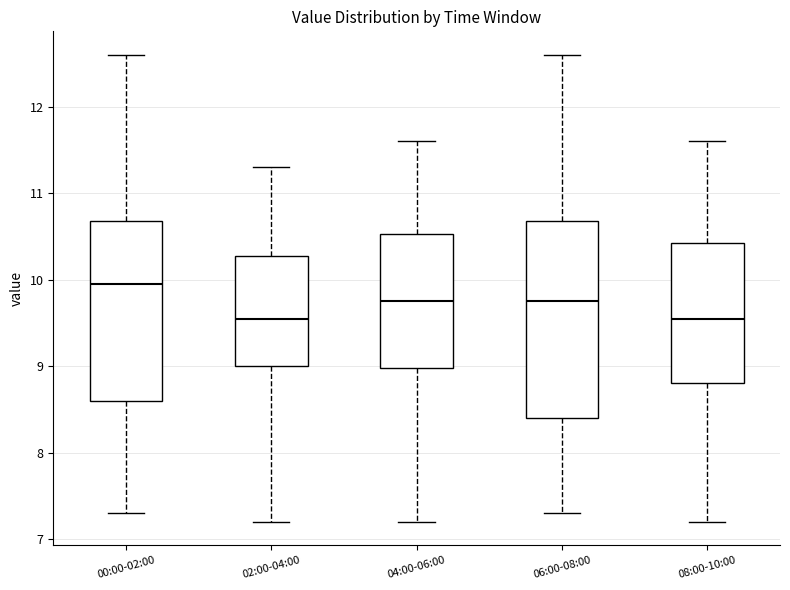

Where does the lower whisker of the box for 04:00-06:00 end on the y-axis? The values are not printed on the chart, so give them approximately, as read against the axis.

7.2